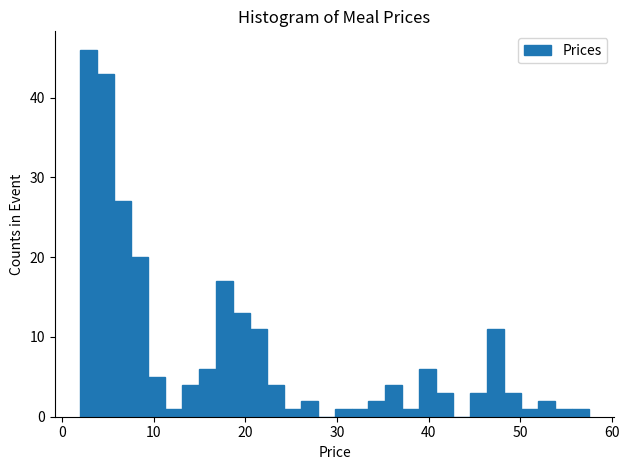

Read against the x-axis, roughly where is the centre of the tallest bar?

3